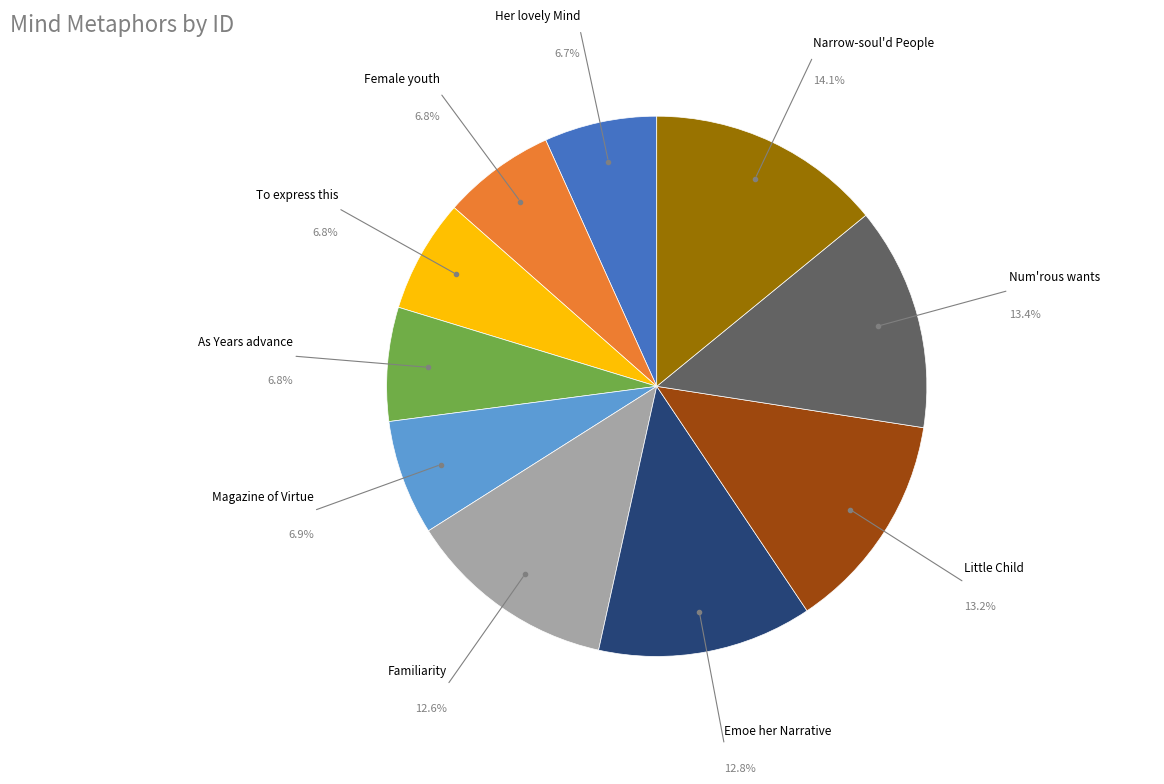

Does any single category account for the majority?

No